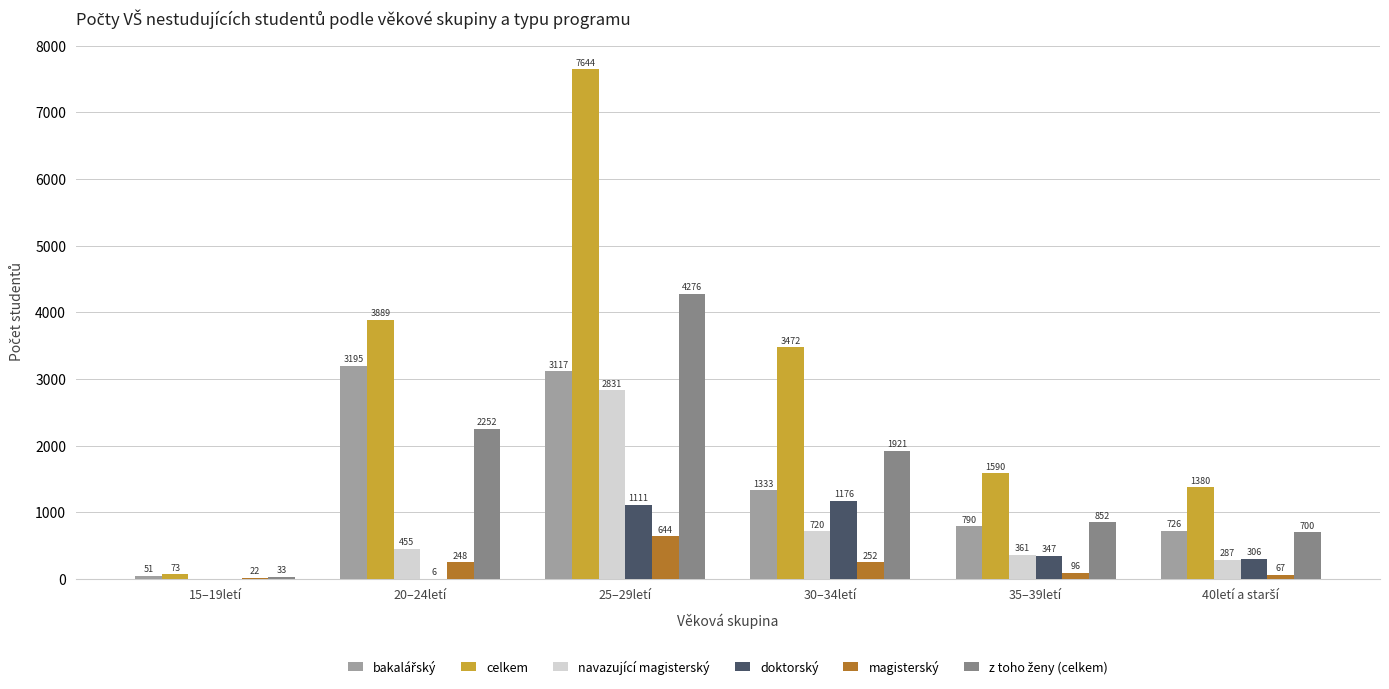

What is the average value of the doktorský series?

491